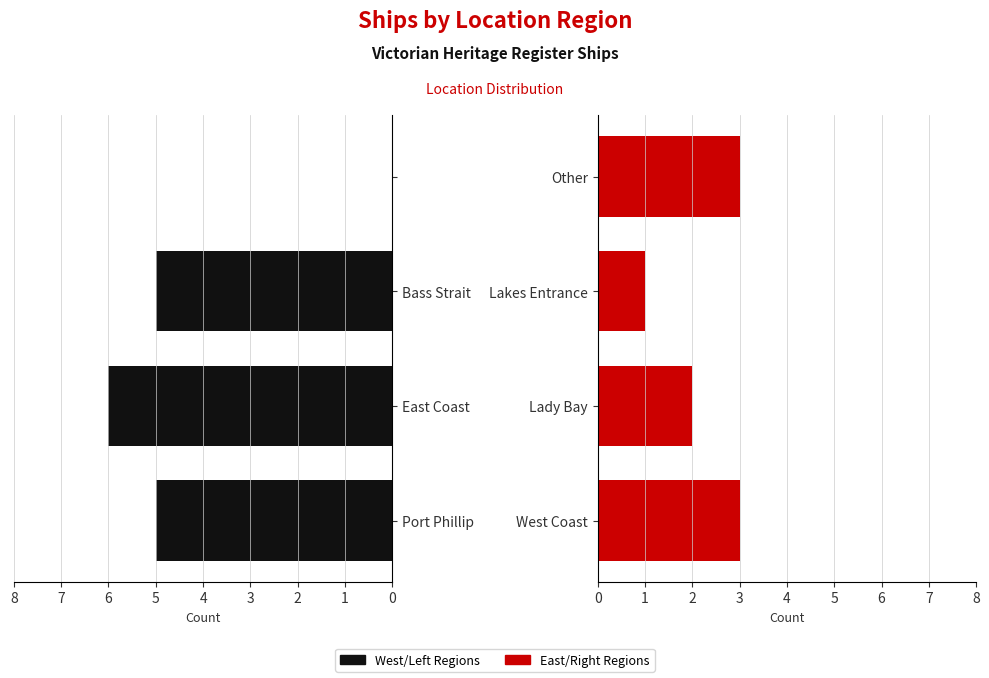

Rank the series at 2 from lowest to highest value.

Right Regions, Left Regions